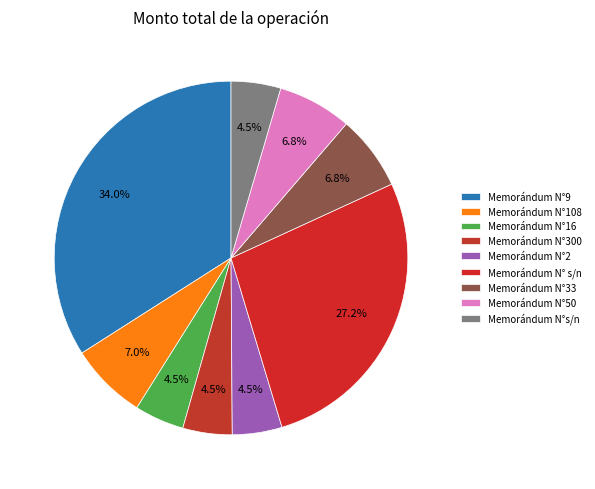

Rank the categories by value from lowest to highest.

Memorándum N°300, Memorándum N°16, Memorándum N°s/n, Memorándum N°2, Memorándum N°50, Memorándum N°33, Memorándum N°108, Memorándum N° s/n, Memorándum N°9